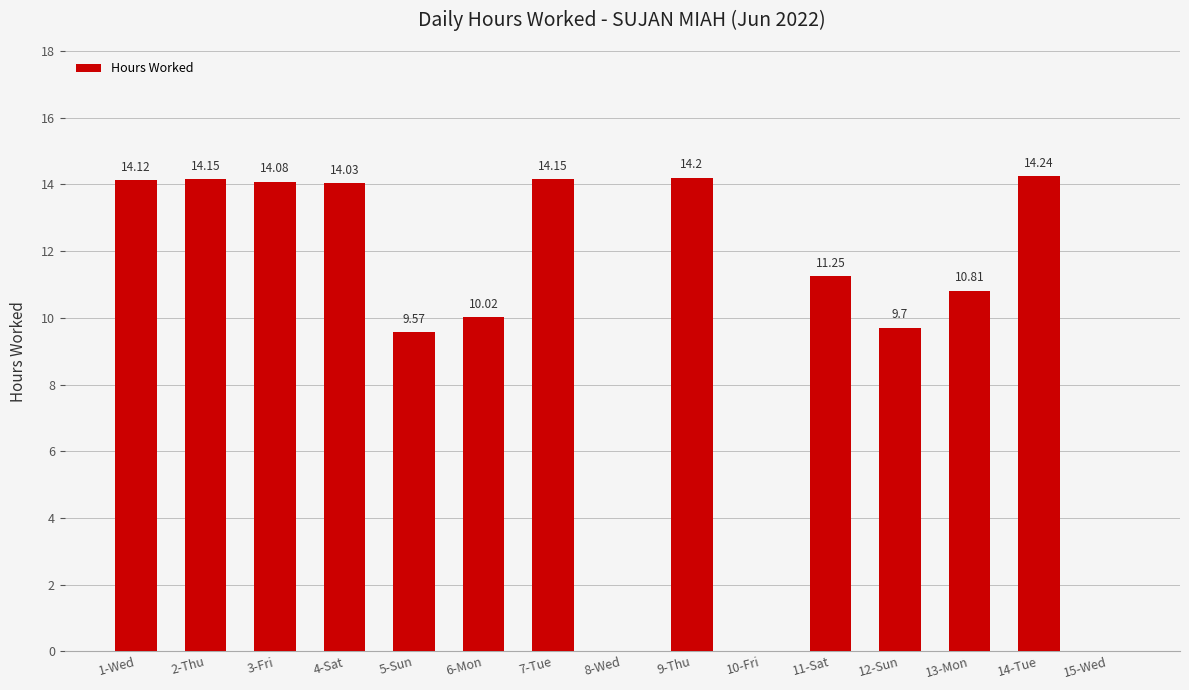

What is the sum of the values at 10-Fri and 4-Sat?

14.0